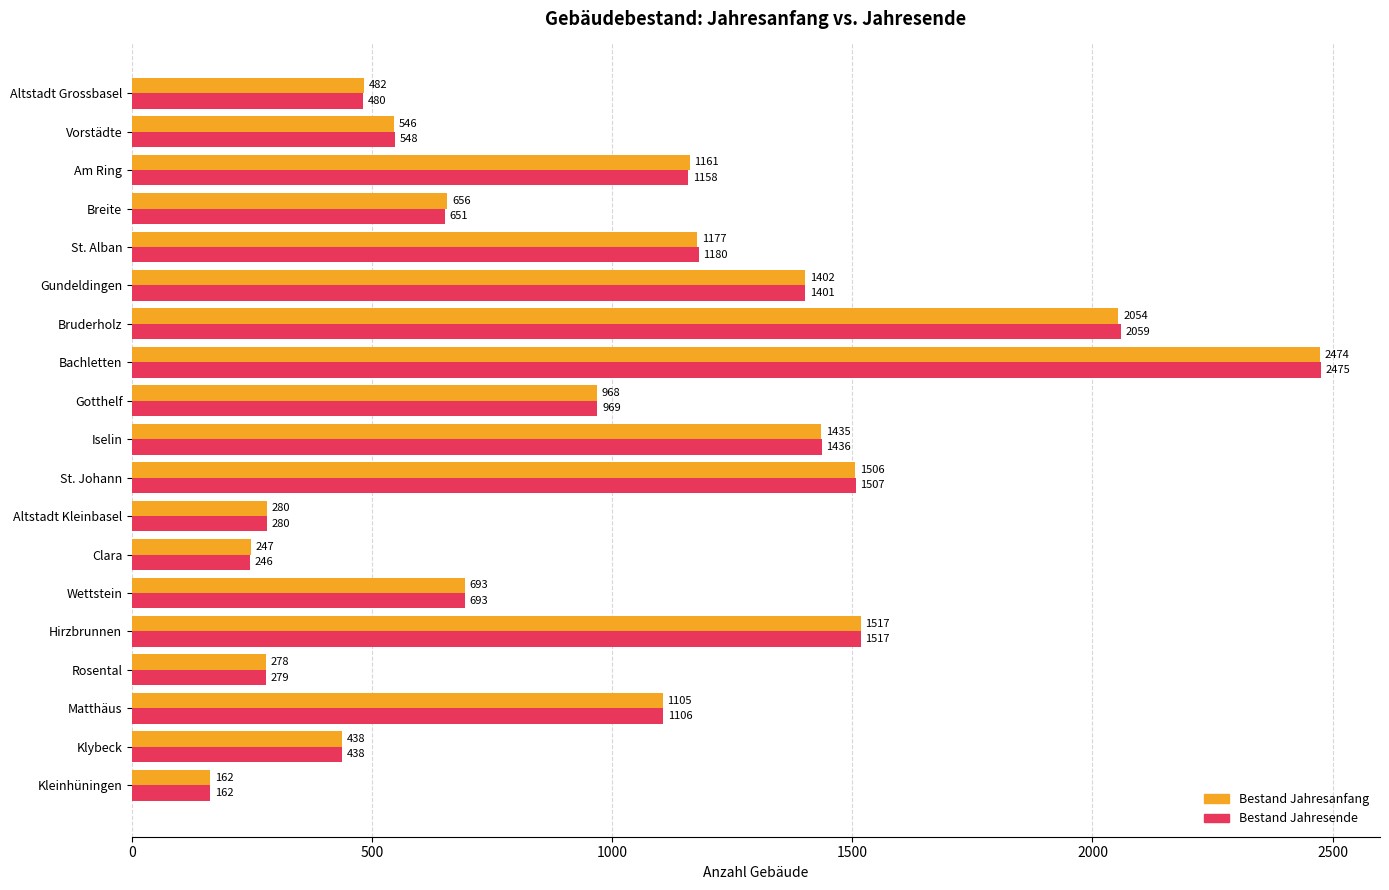

True or false: Bestand Jahresanfang has a value of 1161 at Am Ring.

True